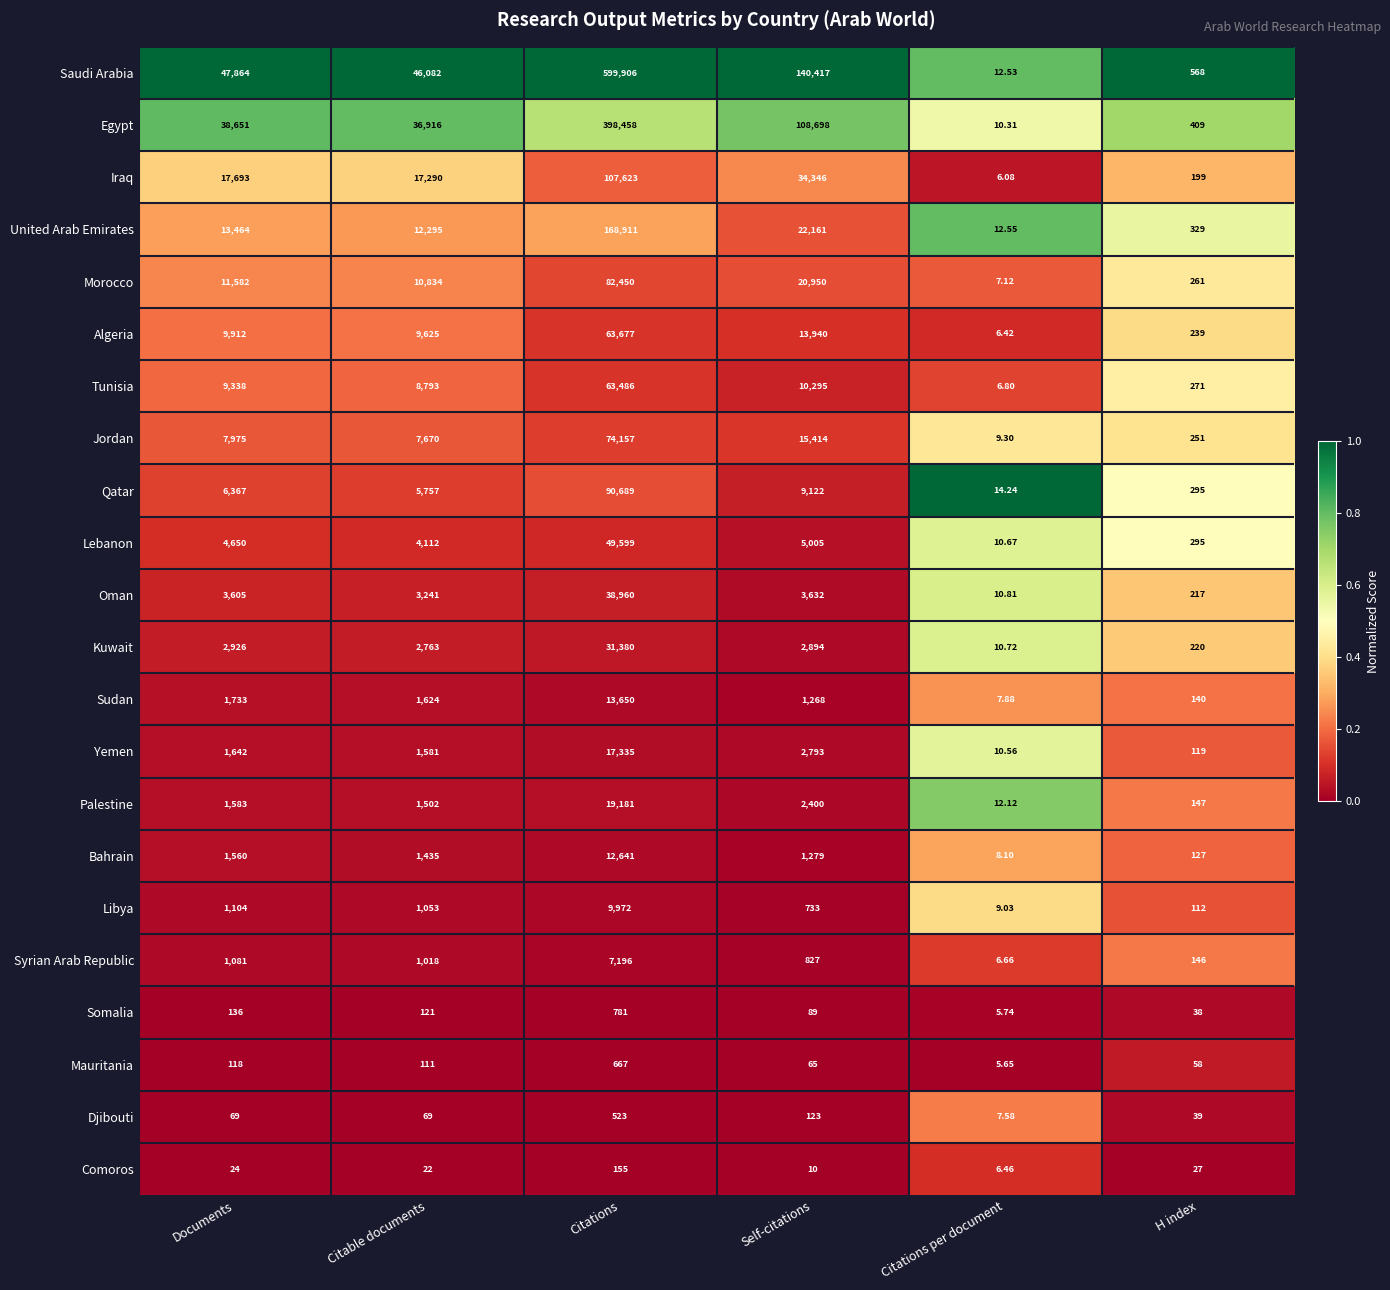

Is the value of Sudan at Citable documents greater than the value of Palestine at Citable documents?

Yes